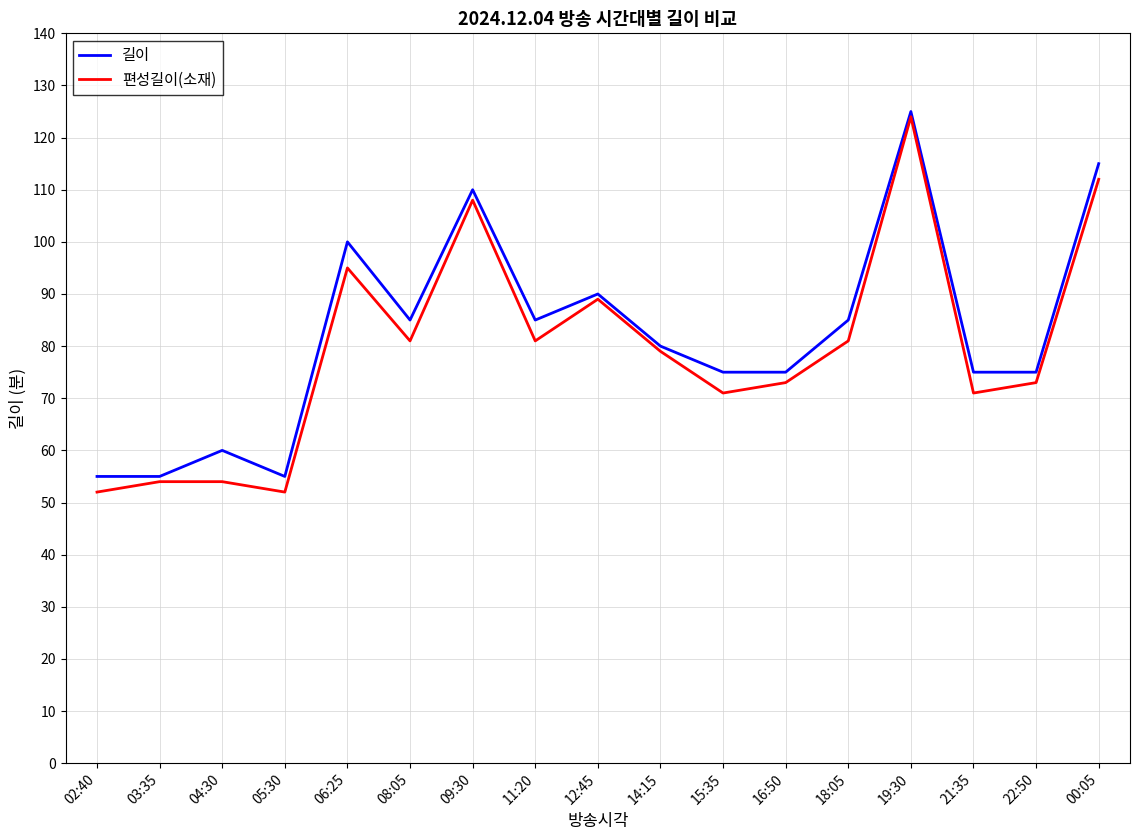

What position from the left is 19:30?

14